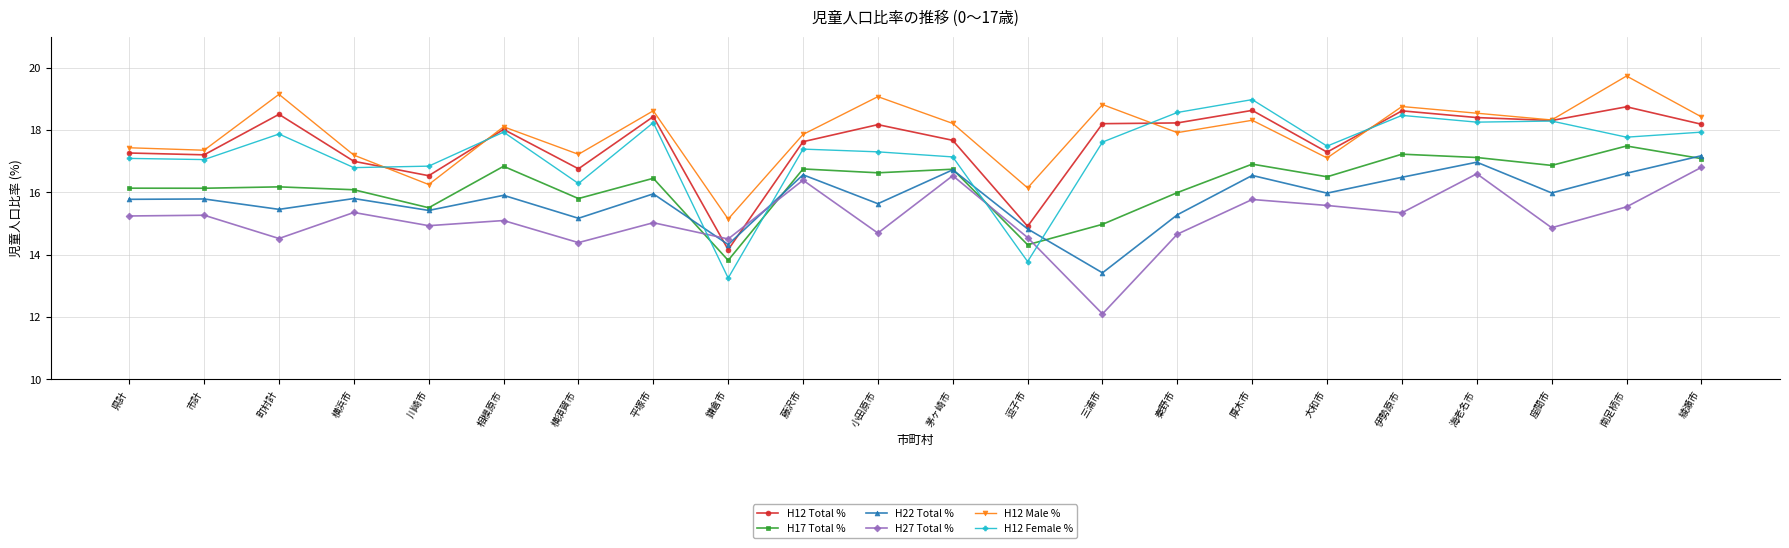

What is the label of the 5th point from the left?

川崎市